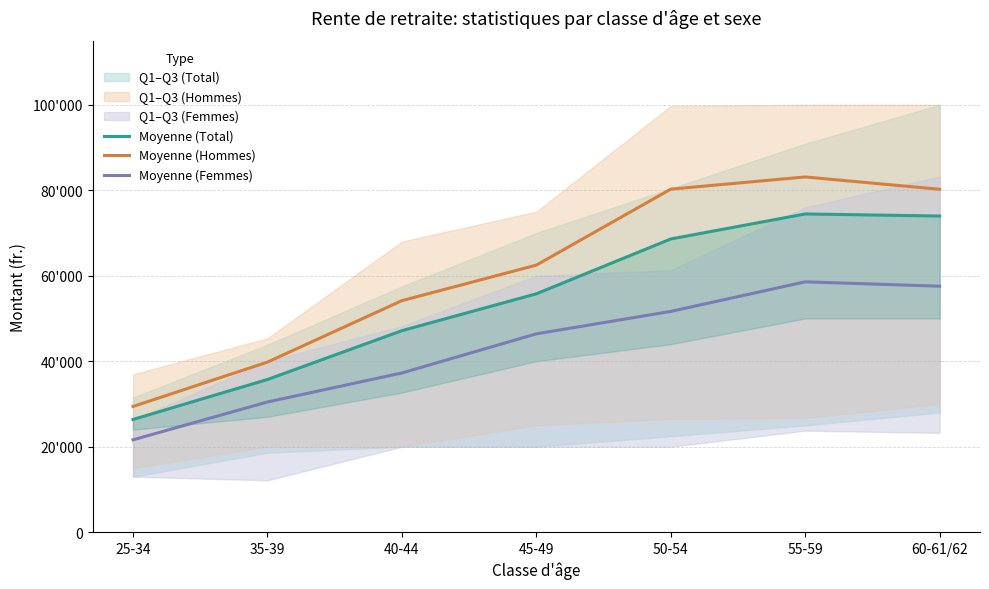

Reading left to right, transcribe all the data shown in this chart.

Moyenne (Total): 25-34=26380.3	35-39=35730.7	40-44=47152.5	45-49=55779.2	50-54=68607.5	55-59=74459.8	60-61/62=73972.9
Moyenne (Hommes): 25-34=29420.2	35-39=39803.6	40-44=54176.8	45-49=62489.7	50-54=80264.0	55-59=83116.3	60-61/62=80231.1
Moyenne (Femmes): 25-34=21615.2	35-39=30471.5	40-44=37252.1	45-49=46411.9	50-54=51657.5	55-59=58579.1	60-61/62=57554.7